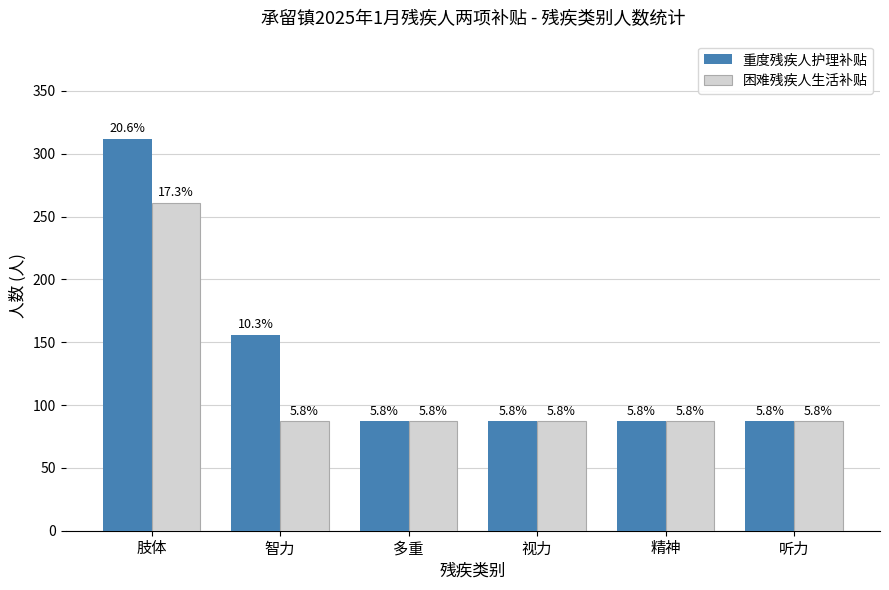

Does the chart contain stacked bars?

No